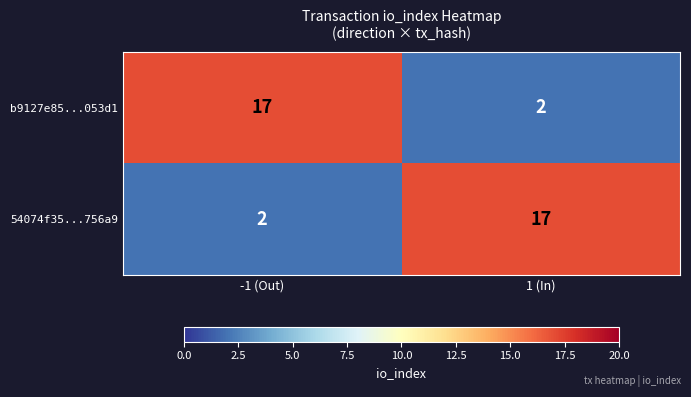

What is the difference between the highest and lowest values at -1 (Out)?

15